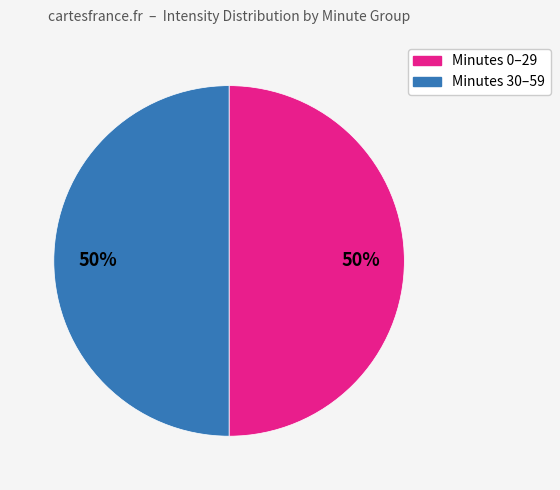

To the nearest percent, what is the average slice percentage?

50%